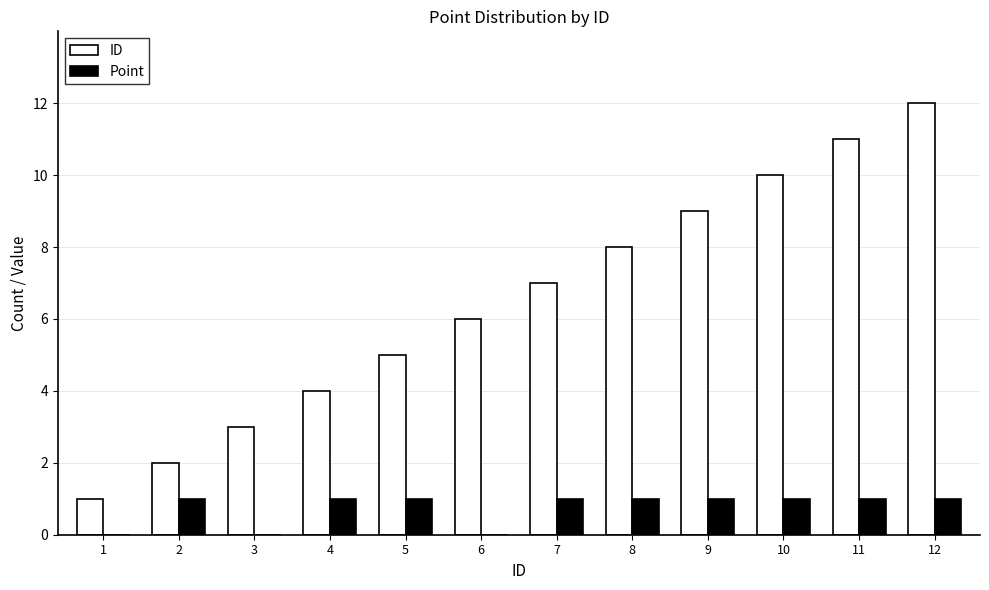

Count the number of categories in the chart.

12